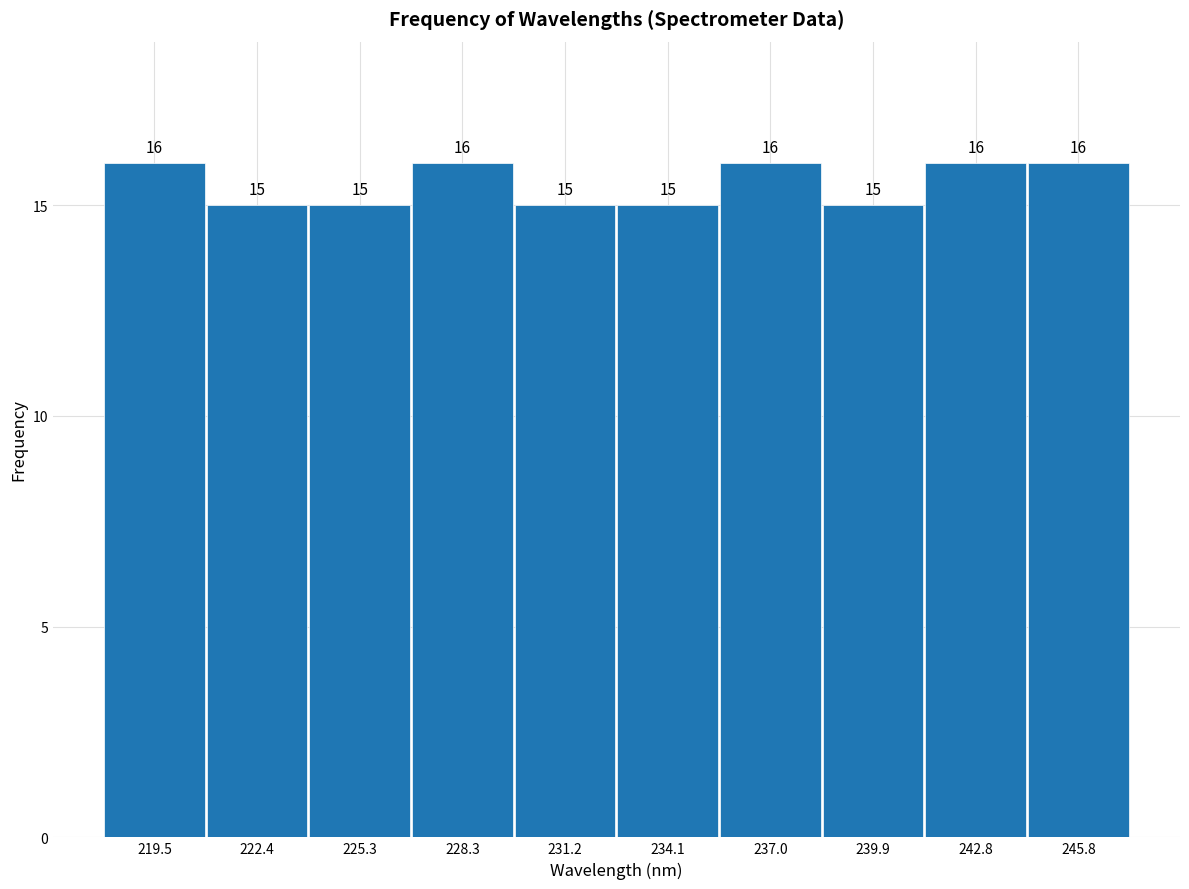

Reading left to right, list every bar in this chart as the range it spans on the x-axis followed by its height. The bar edges are not printed on the chart, so give them approximately, as read against the axis.

218.0 to 221.0: 16
221.0 to 224.0: 15
224.0 to 227.0: 15
227.0 to 229.5: 16
229.5 to 232.5: 15
232.5 to 235.5: 15
235.5 to 238.5: 16
238.5 to 241.5: 15
241.5 to 244.5: 16
244.5 to 247.0: 16